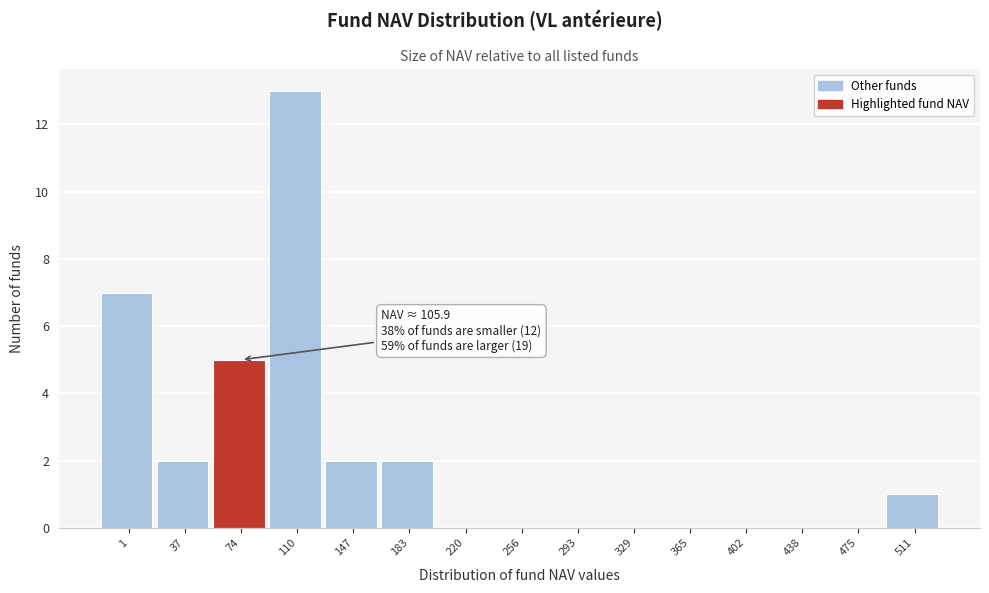

Reading left to right, what are all the values shown in this chart?

1=7	37=2	74=5	110=13	147=2	183=2	220=0	256=0	293=0	329=0	365=0	402=0	438=0	475=0	511=1